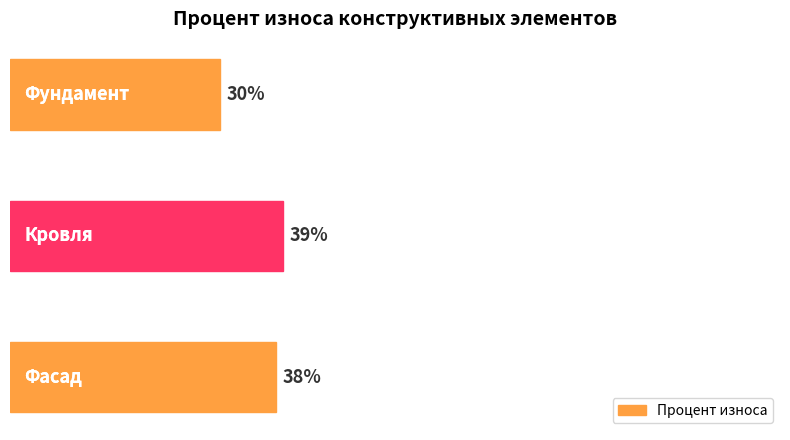

Does the chart contain any negative values?

No